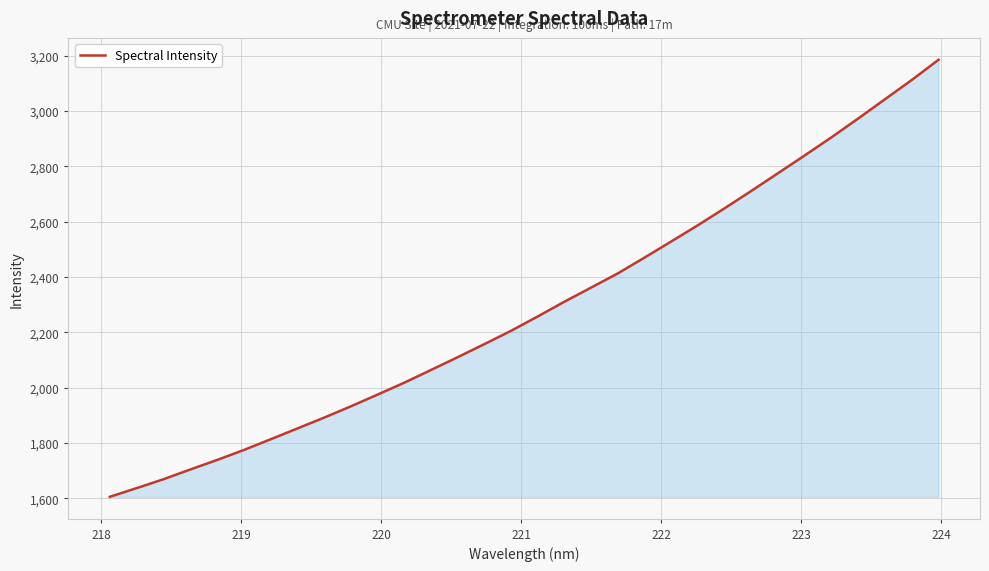

What is the minimum value shown in the chart?

1605.0